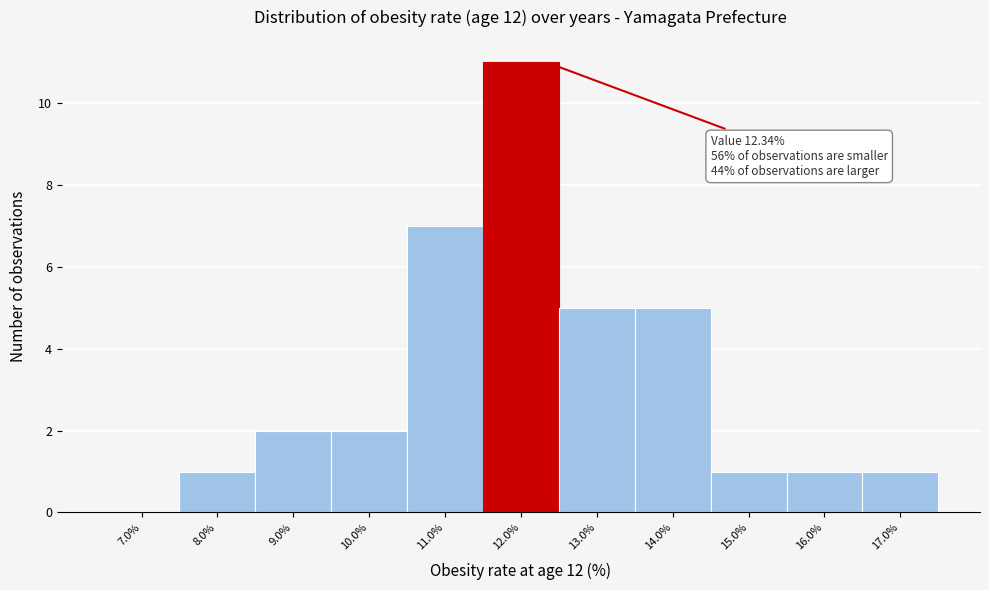

Which range on the x-axis has the tallest bar?

11.5 to 12.5